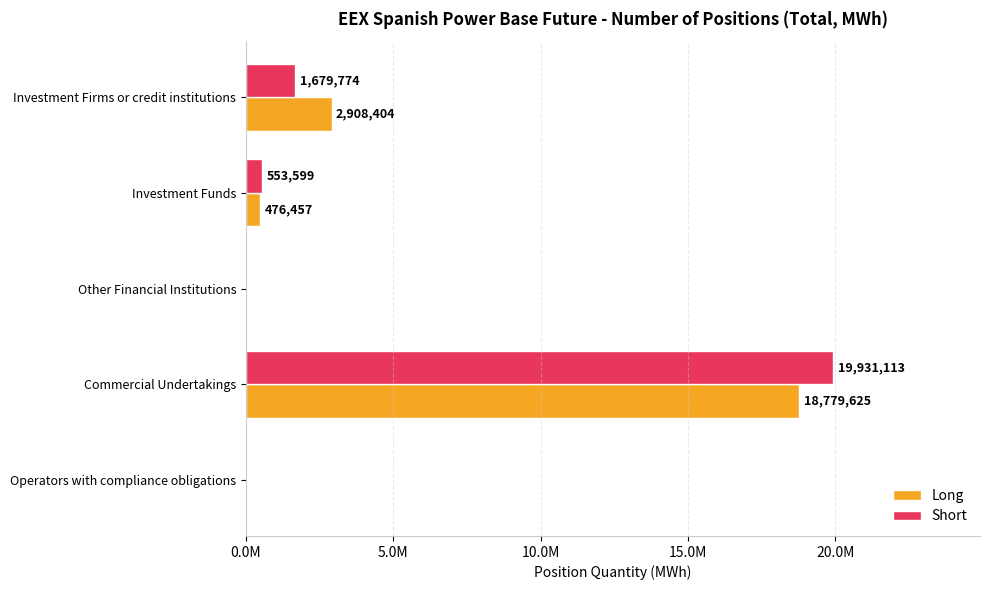

At which label is Long closest to 9389812?

Investment Firms or credit institutions